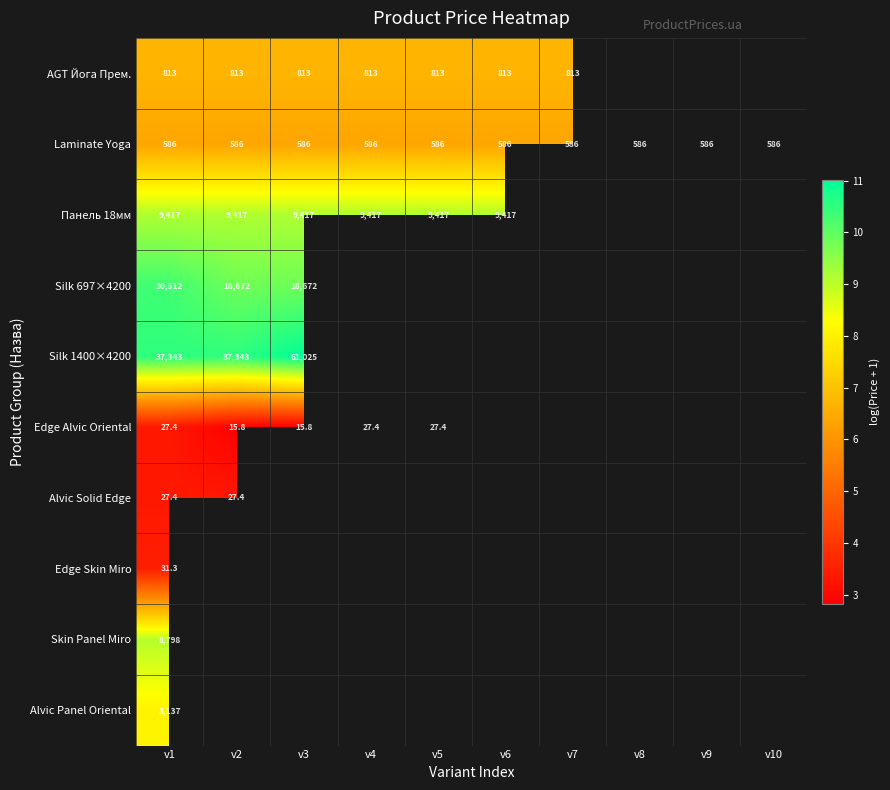

Between v6 and v7, which series saw the biggest shift?

АGT Йога Прем.